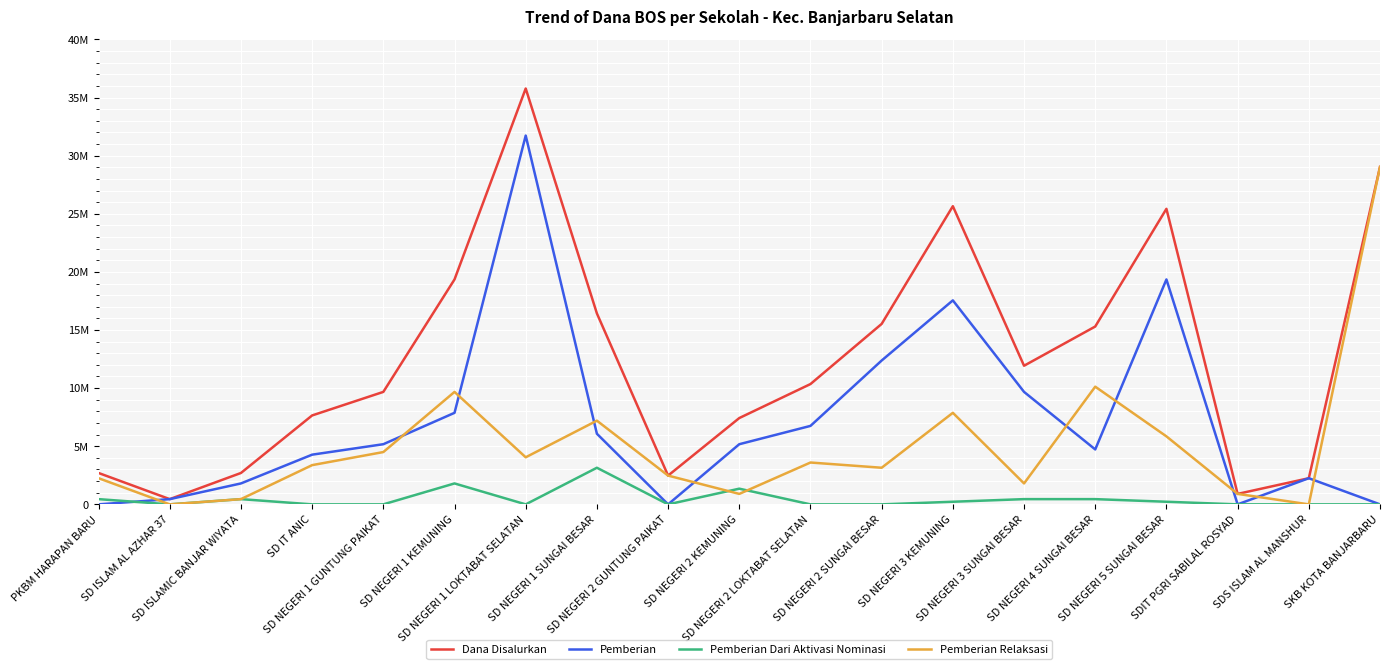

At SD NEGERI 2 SUNGAI BESAR, list the series in order from smallest to largest.

Pemberian Dari Aktivasi Nominasi, Pemberian Relaksasi, Pemberian, Dana Disalurkan